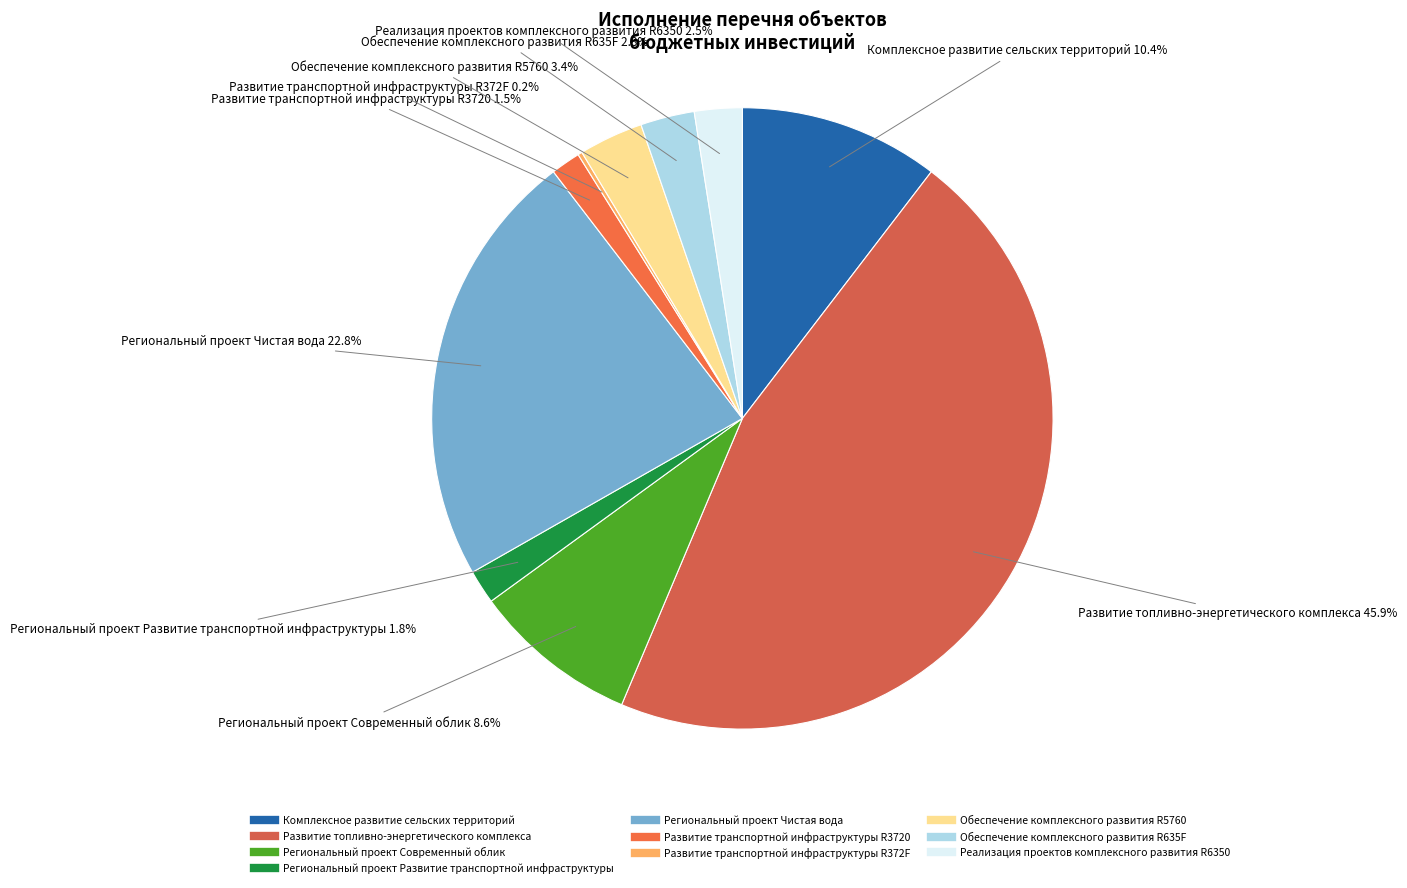

Does Развитие транспортной инфраструктуры R3720 represent more than half of the total?

No